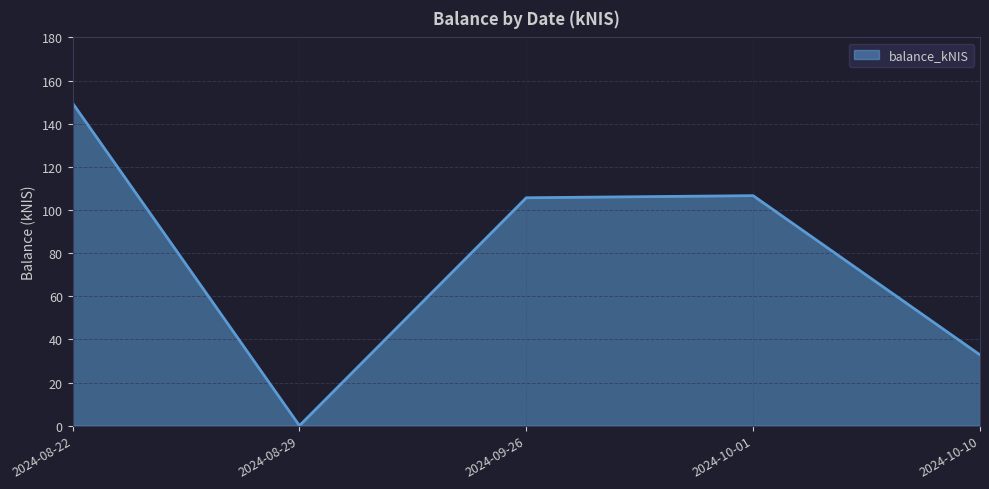

Which label corresponds to the smallest value in the chart?

2024-08-29